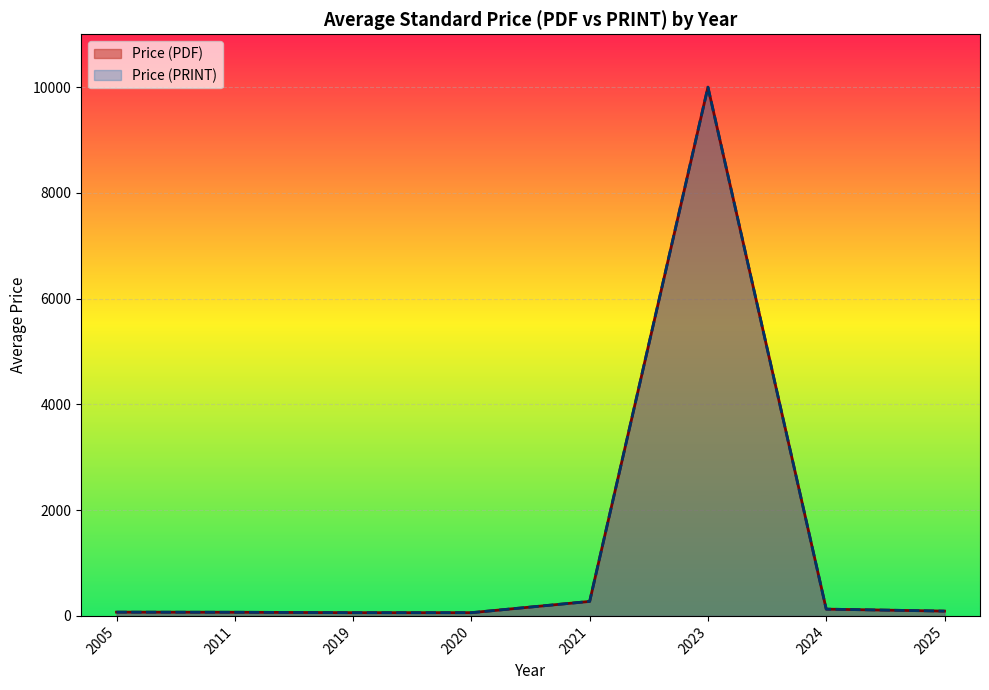

Which series has the largest total across all categories?

Price (PDF)